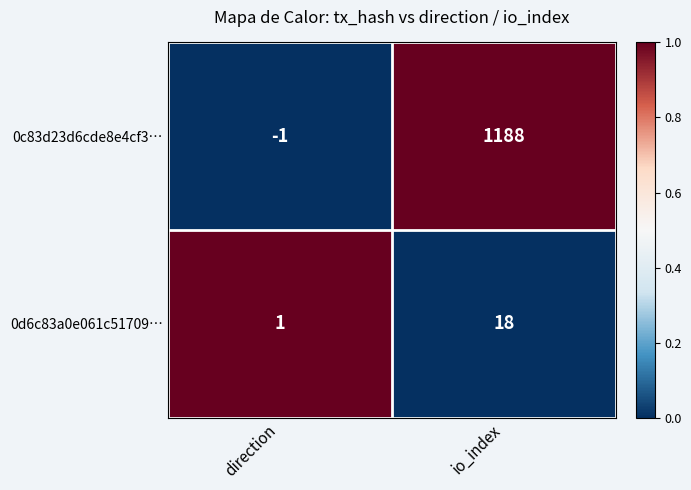

Where is 0d6c83a0e061c51709… nearest to the value 9?

direction